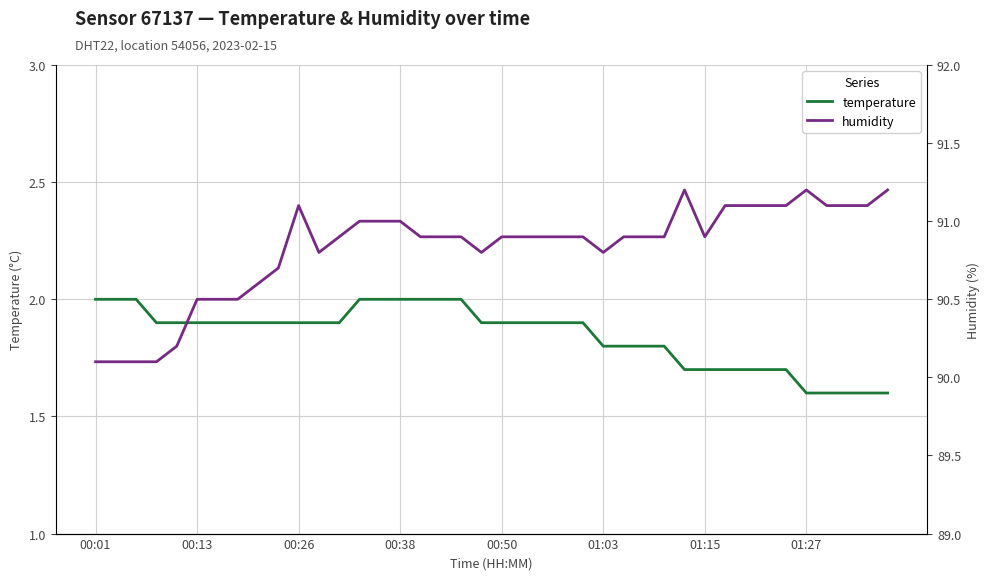

What is the difference between the maximum and minimum values in the temperature series?

0.4